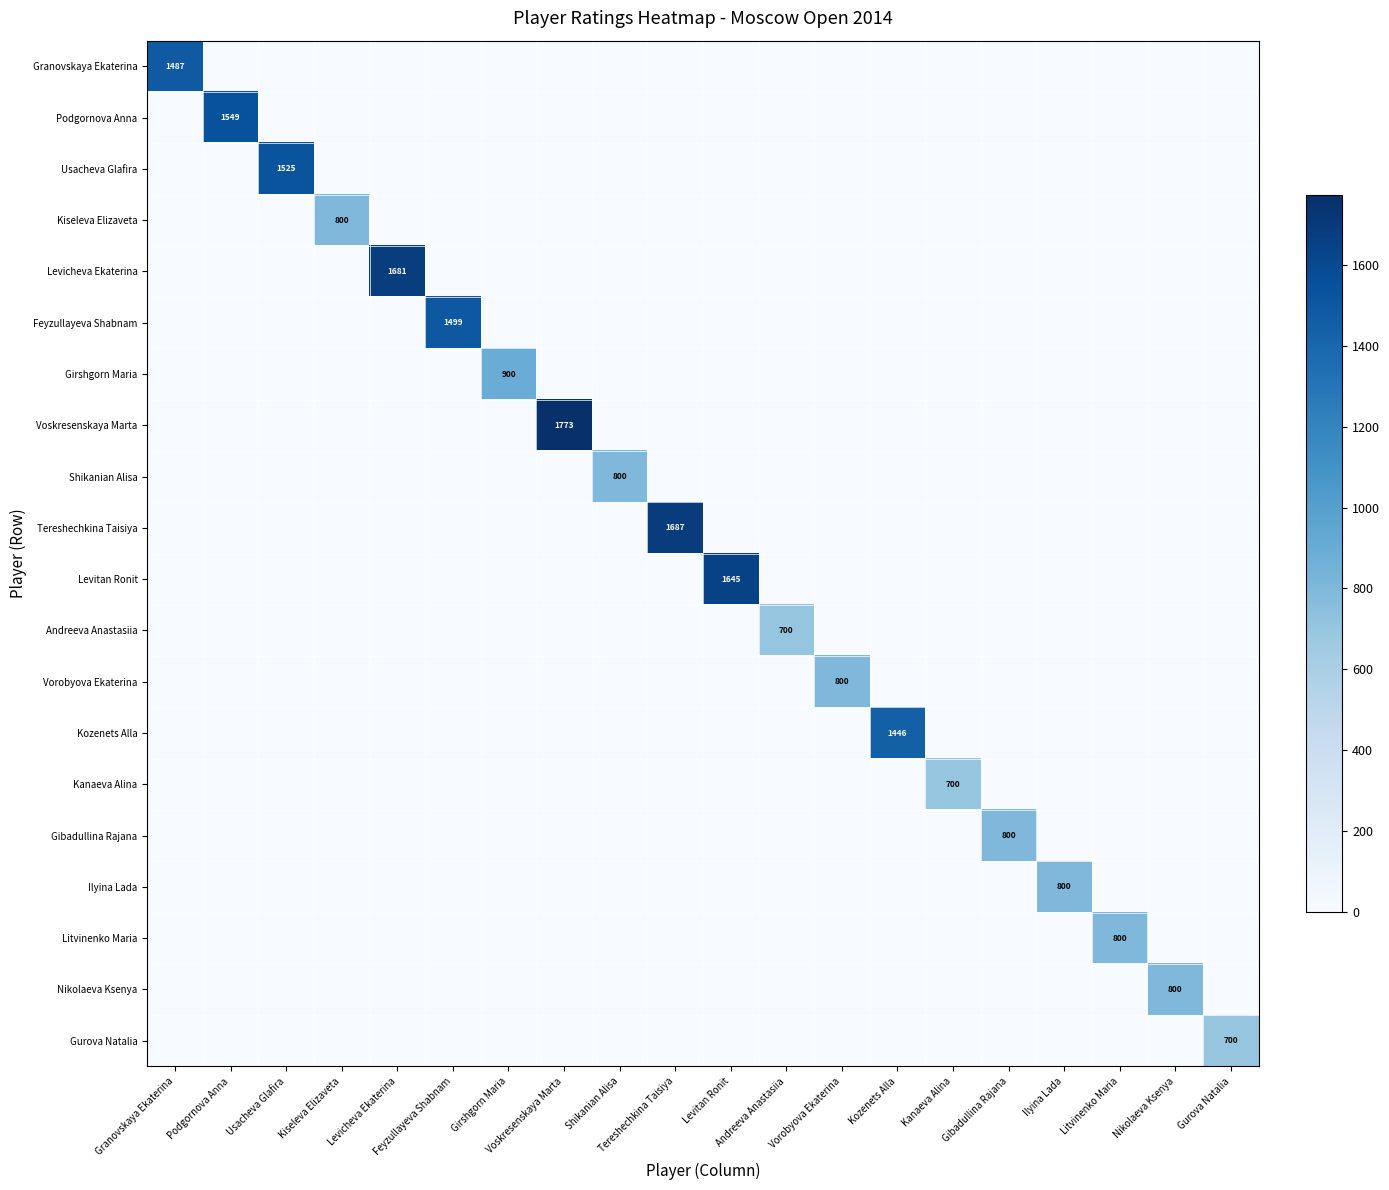

How many values in Tereshechkina Taisiya are above zero?

1